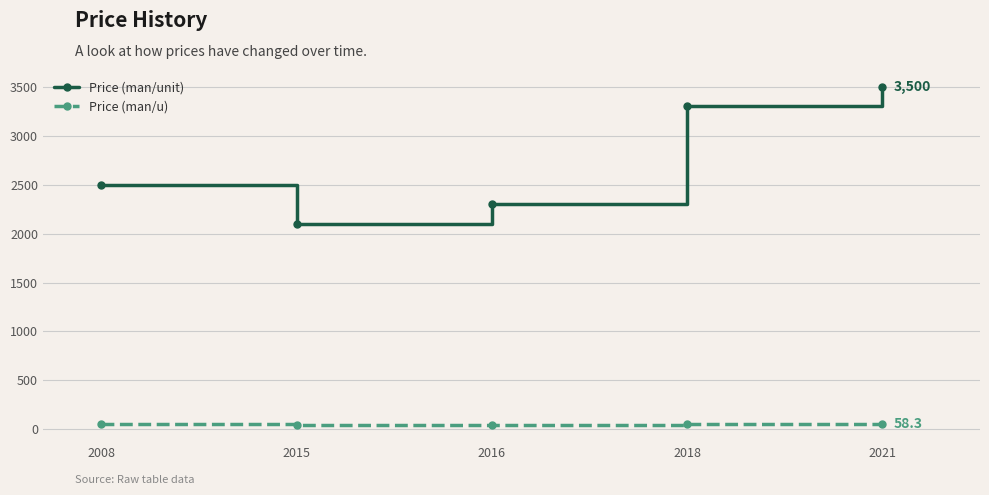

Which series has the largest total across all categories?

Price (man/unit)